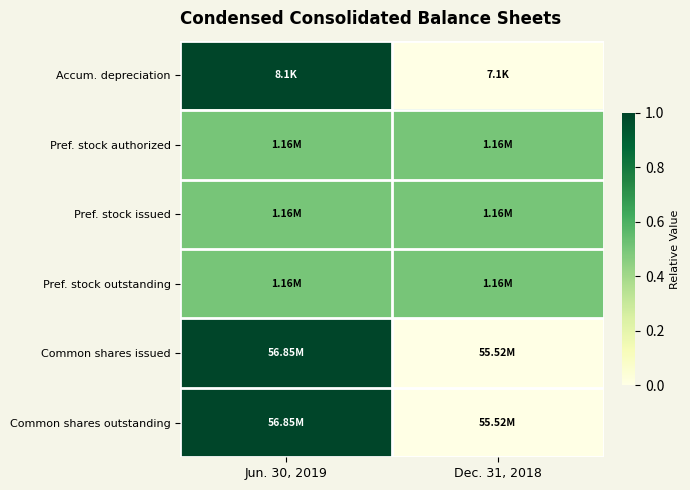

Reading left to right, transcribe all the data shown in this chart.

Accum. depreciation: Jun. 30, 2019=1.0	Dec. 31, 2018=0.0
Pref. stock authorized: Jun. 30, 2019=0.5	Dec. 31, 2018=0.5
Pref. stock issued: Jun. 30, 2019=0.5	Dec. 31, 2018=0.5
Pref. stock outstanding: Jun. 30, 2019=0.5	Dec. 31, 2018=0.5
Common shares issued: Jun. 30, 2019=1.0	Dec. 31, 2018=0.0
Common shares outstanding: Jun. 30, 2019=1.0	Dec. 31, 2018=0.0